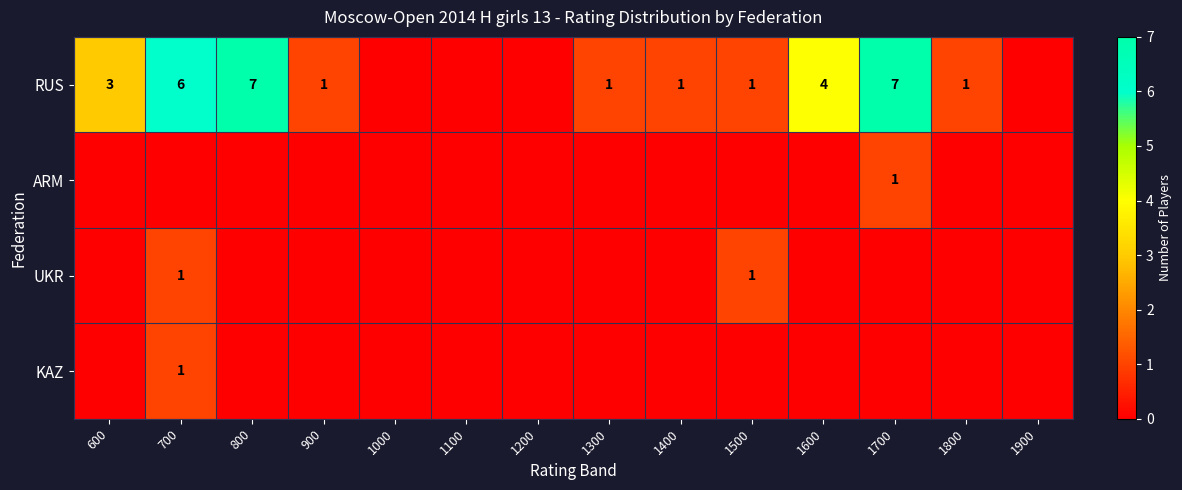

The value of RUS at 1800 is 1. True or false?

True